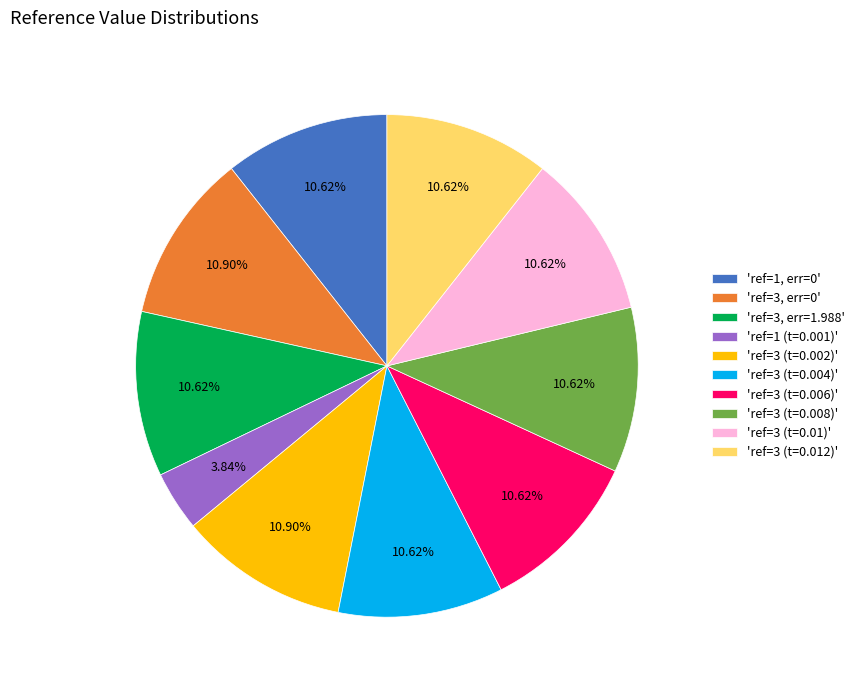

Which category has the smallest portion of the pie?

'ref=1 (t=0.001)'